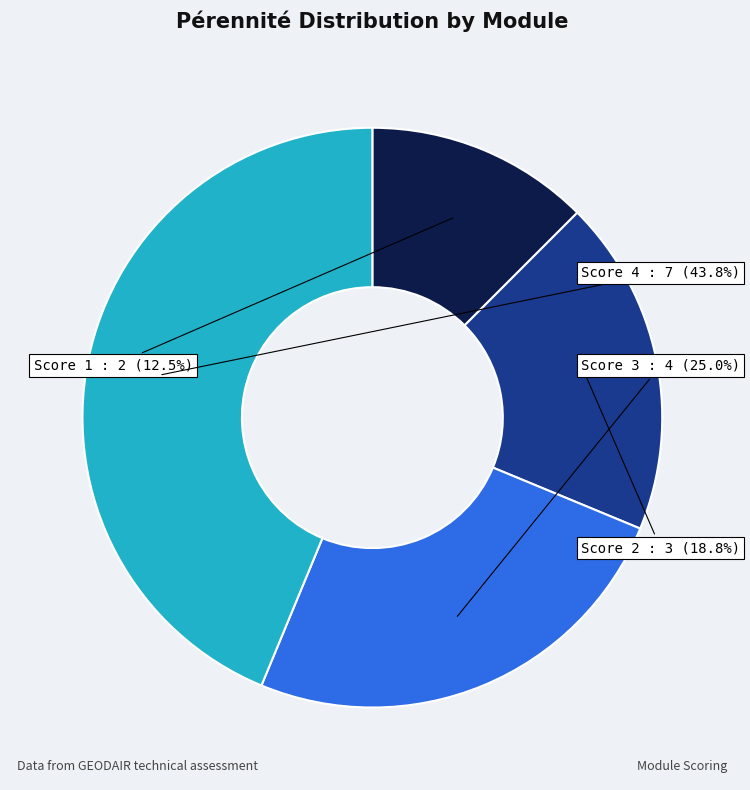

Does any single category account for the majority?

No